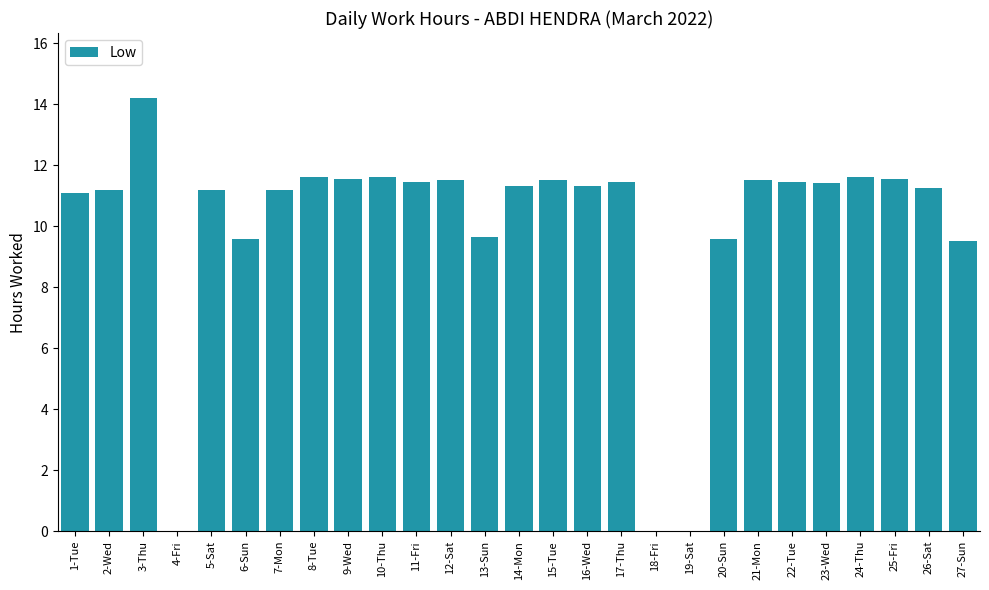

What is the sum of all values?

269.2